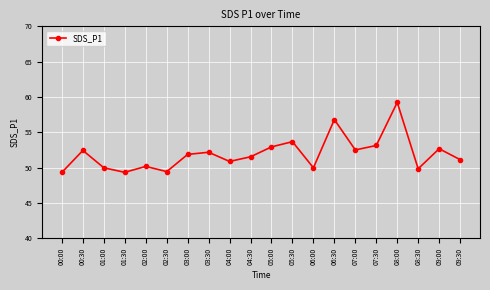

At which label does the data first exceed 51?

00:30